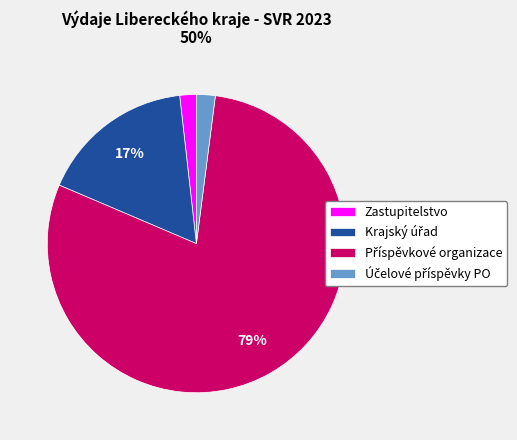

Count the number of slices in the pie.

4